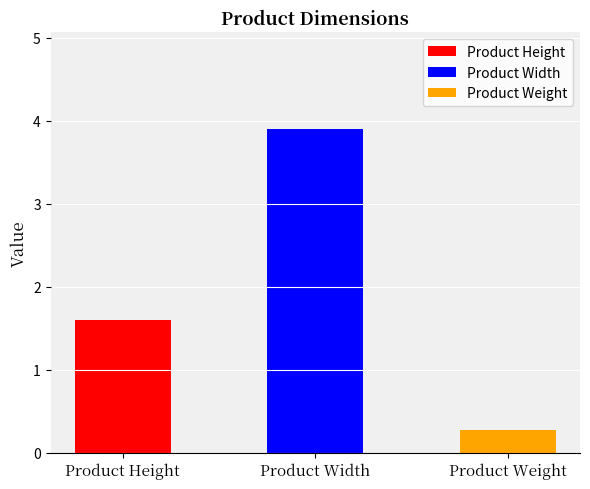

At which label is the value closest to 2?

Product Height